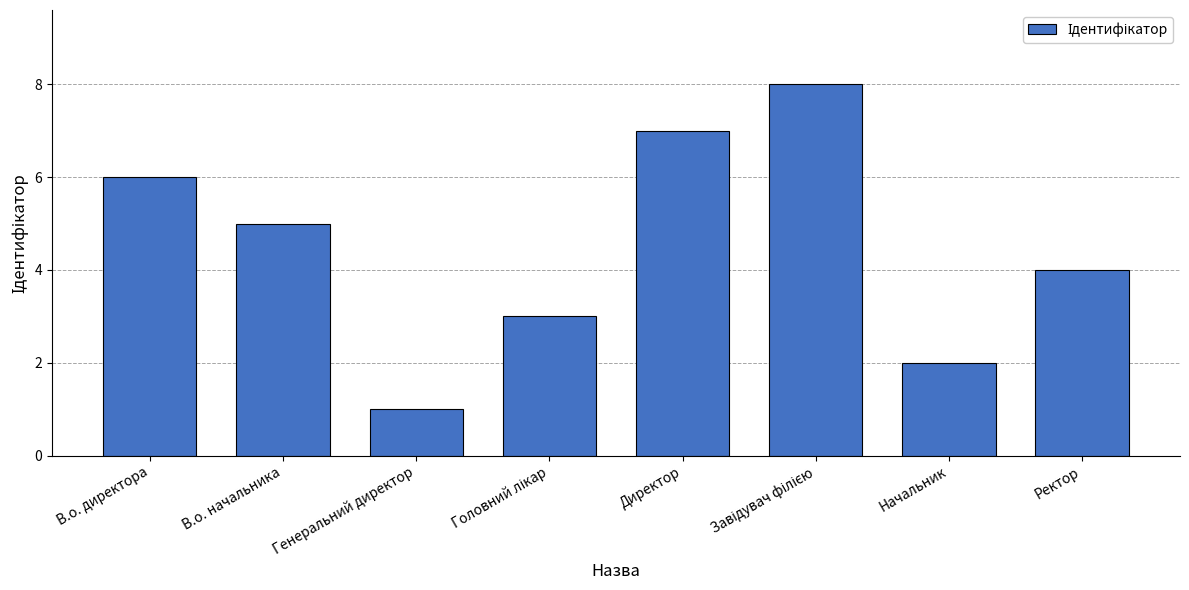

What is the change in value from В.о. директора to Генеральний директор?

-5